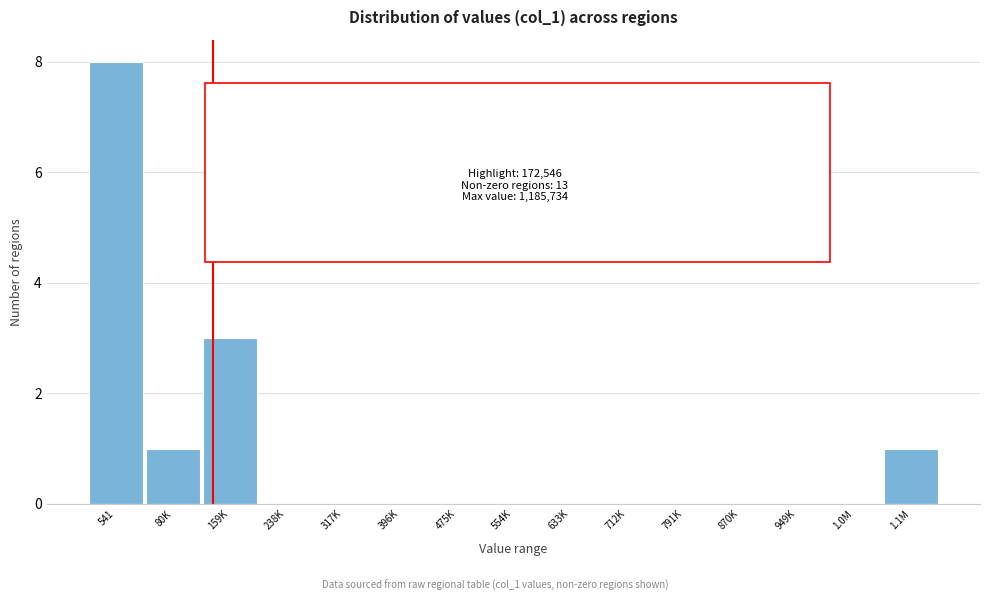

Reading left to right, extract all data points from this chart.

541=8	80K=1	159K=3	238K=0	317K=0	396K=0	475K=0	554K=0	633K=0	712K=0	791K=0	870K=0	949K=0	1.0M=0	1.1M=1